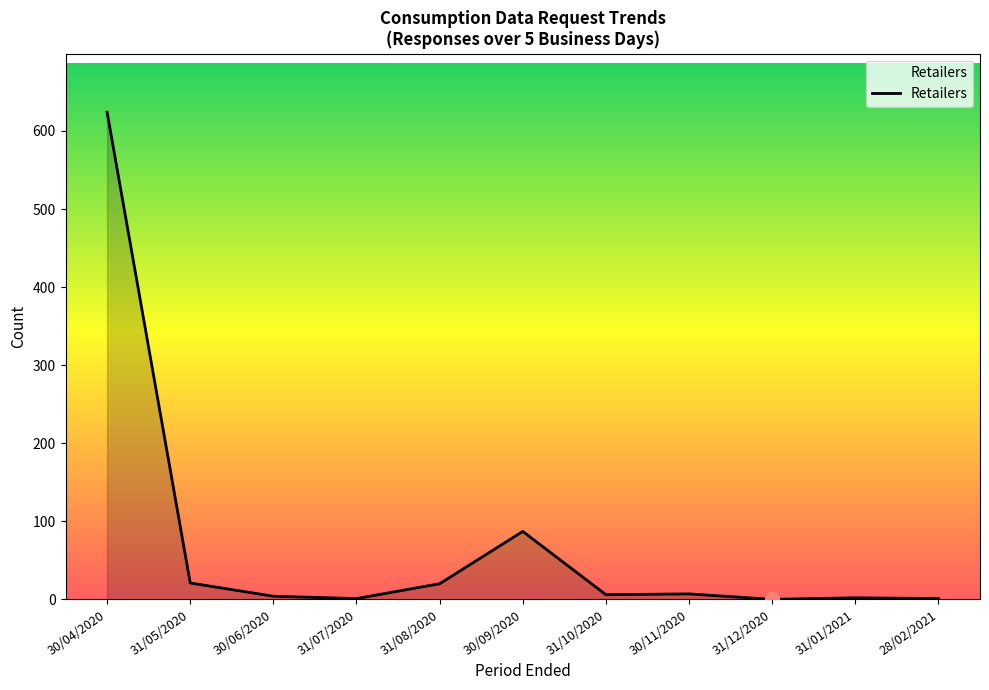

Does the chart display data point markers on the line(s)?

No